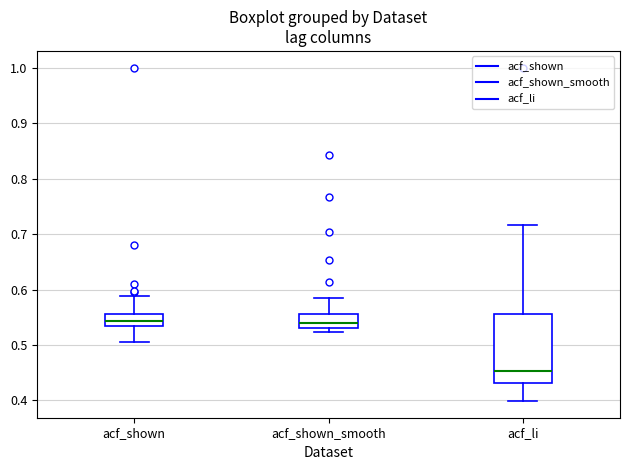

Reading left to right, transcribe this box plot: for each box, give where its median line is, the range the box spans, and where its two whiskers end, as read against the y-axis. The values are not printed on the chart, so give them approximately, as read against the axis.

acf_shown: median 0.54, box 0.53 to 0.56, whiskers 0.51 to 0.59
acf_shown_smooth: median 0.54, box 0.53 to 0.56, whiskers 0.52 to 0.59
acf_li: median 0.45, box 0.43 to 0.56, whiskers 0.40 to 0.72